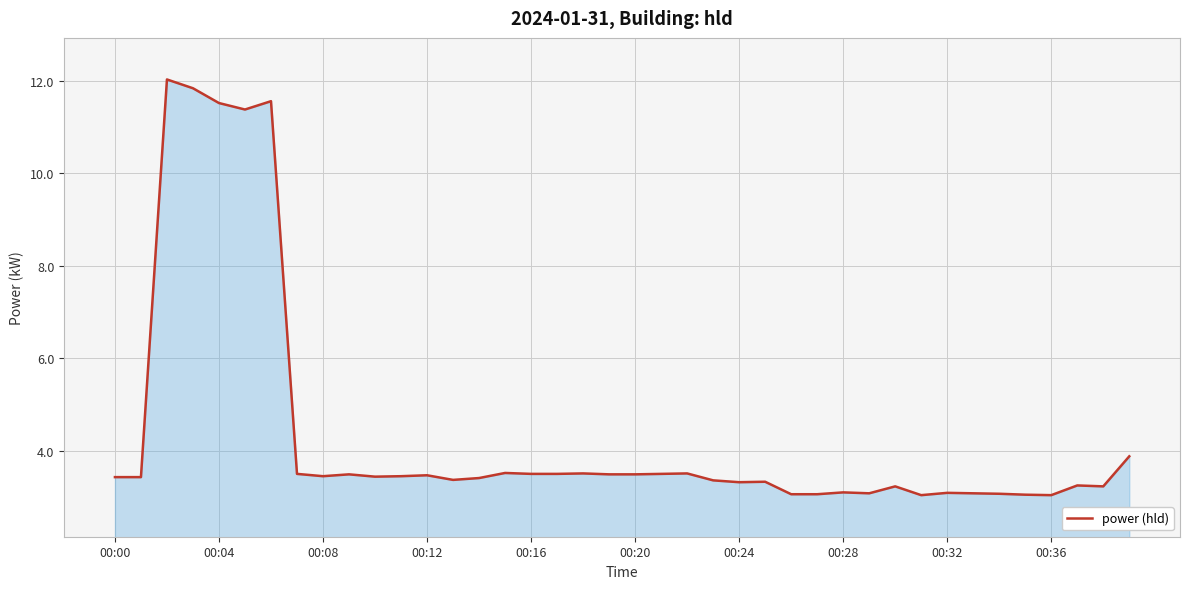

What is the smallest value displayed?

3.0